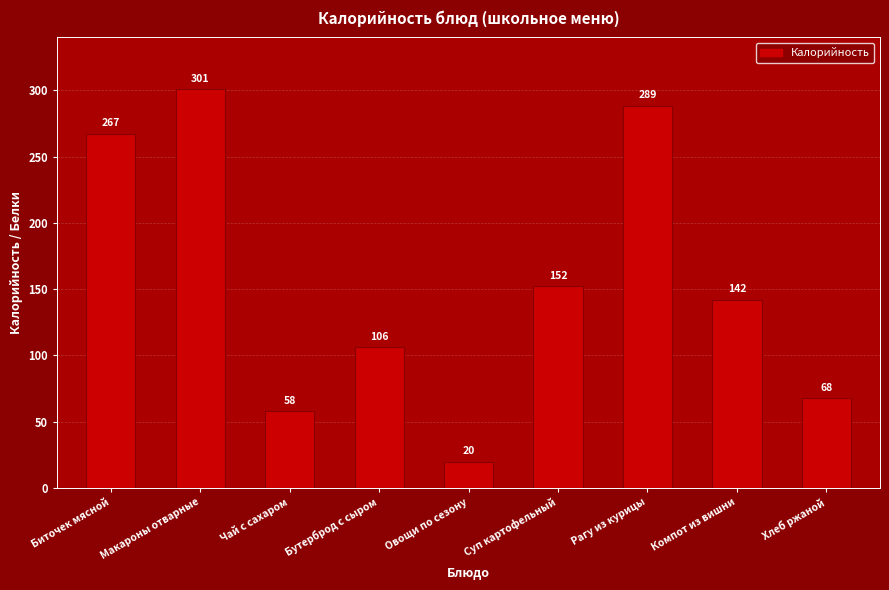

What is the smallest value displayed?

19.9